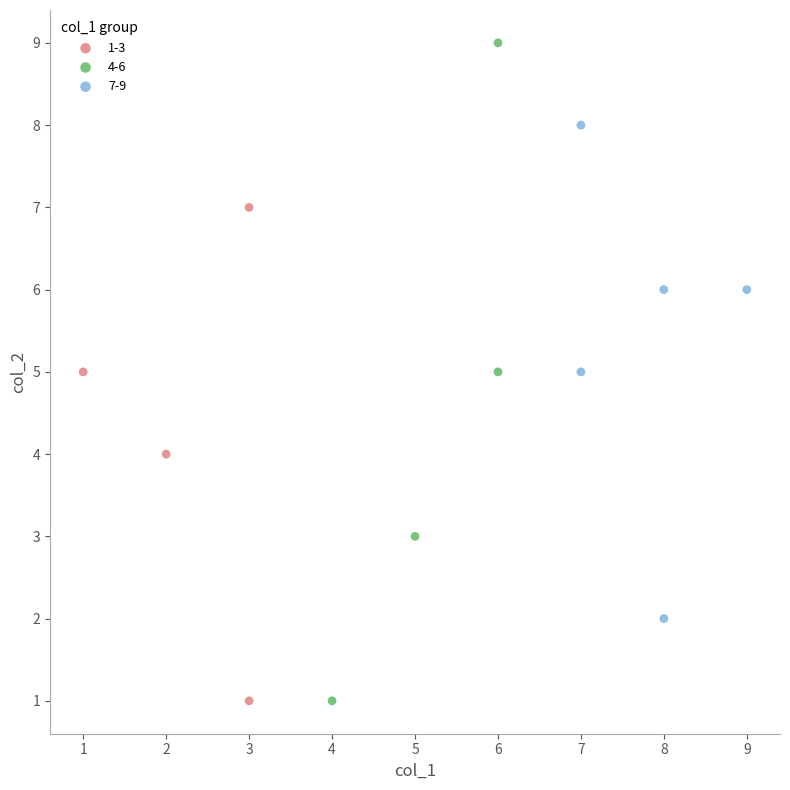

Which series has the largest Y range (max minus min)?

4-6